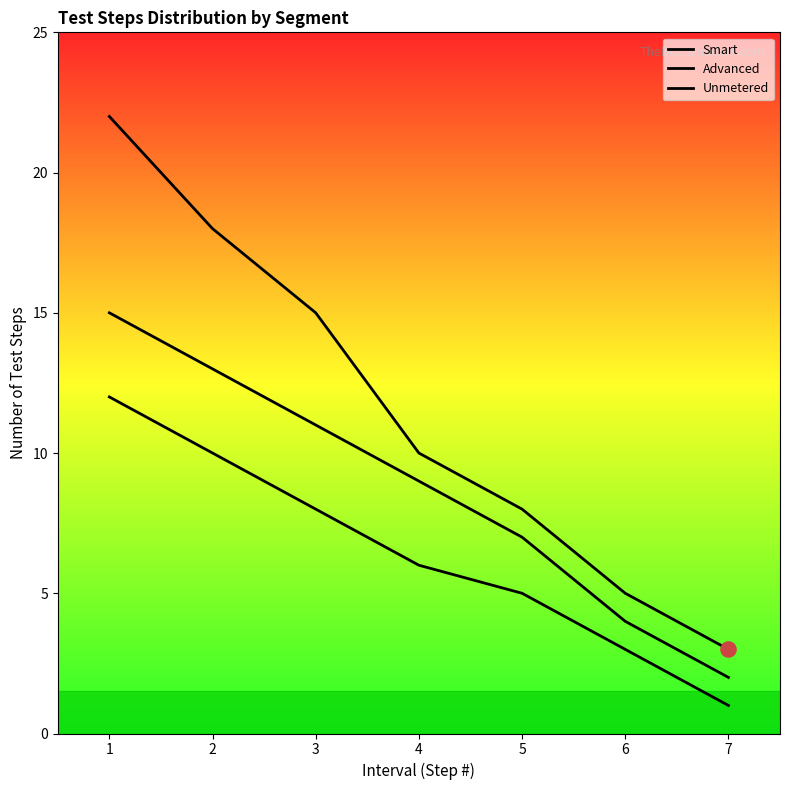

Which series has the largest Y range (max minus min)?

Smart